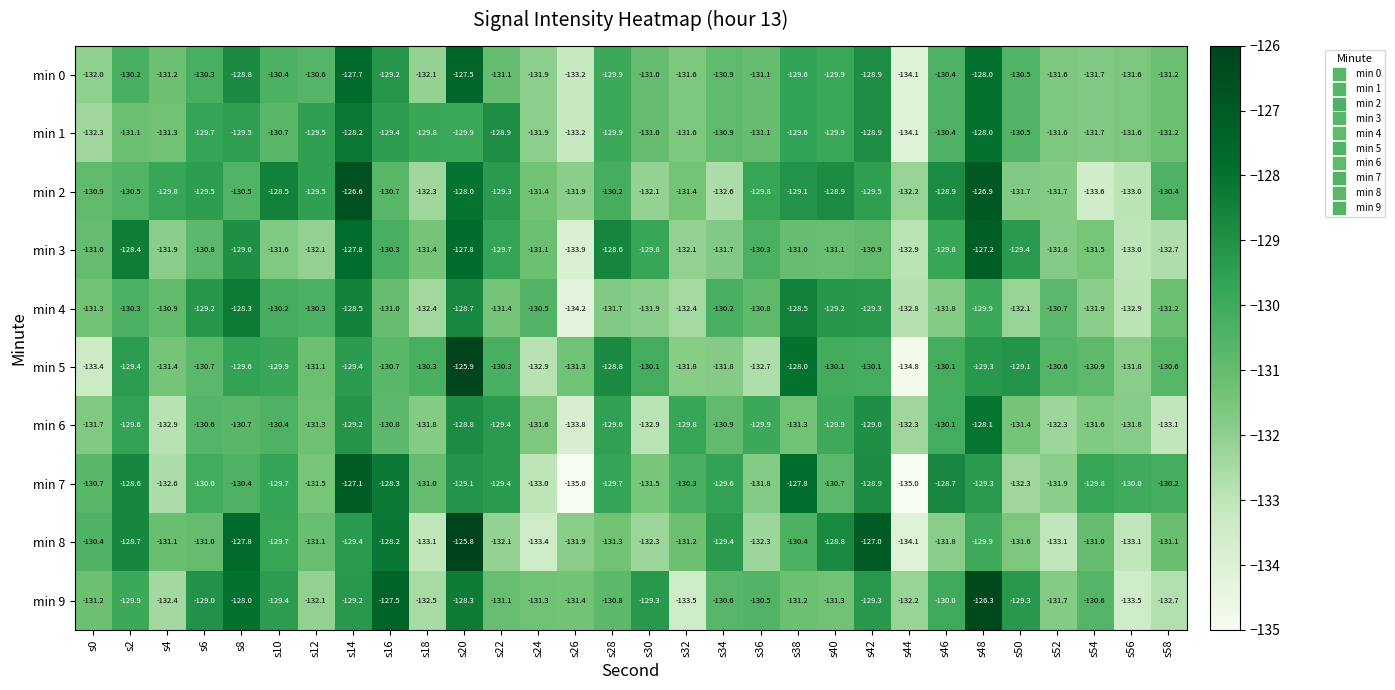

What is the sum of all min 9 values?

-3916.1